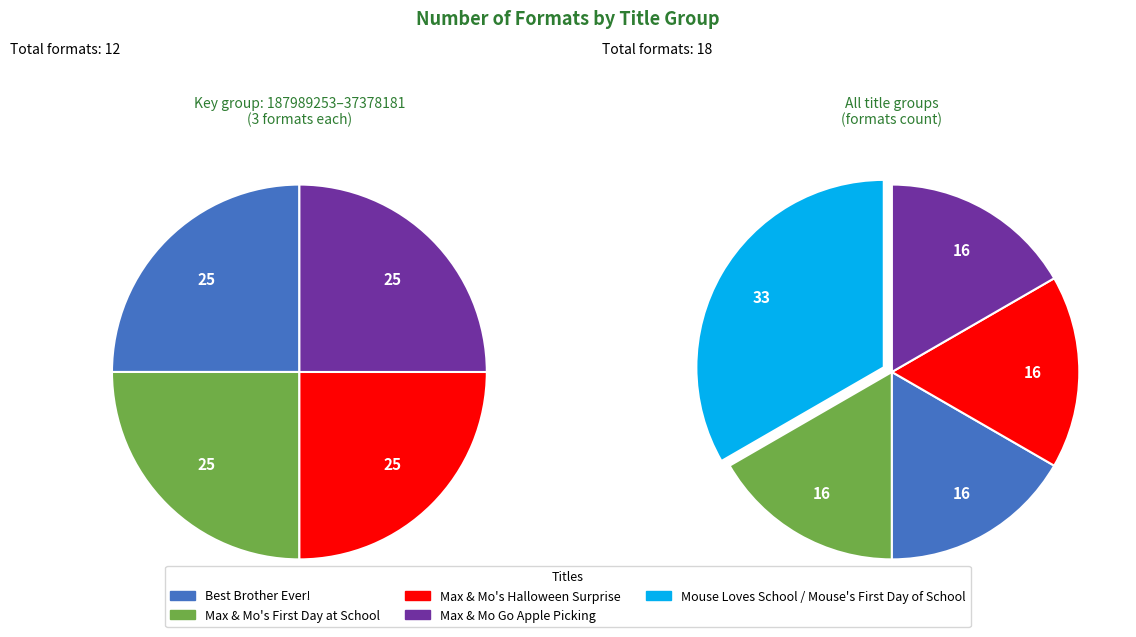

Does any single category account for the majority?

No